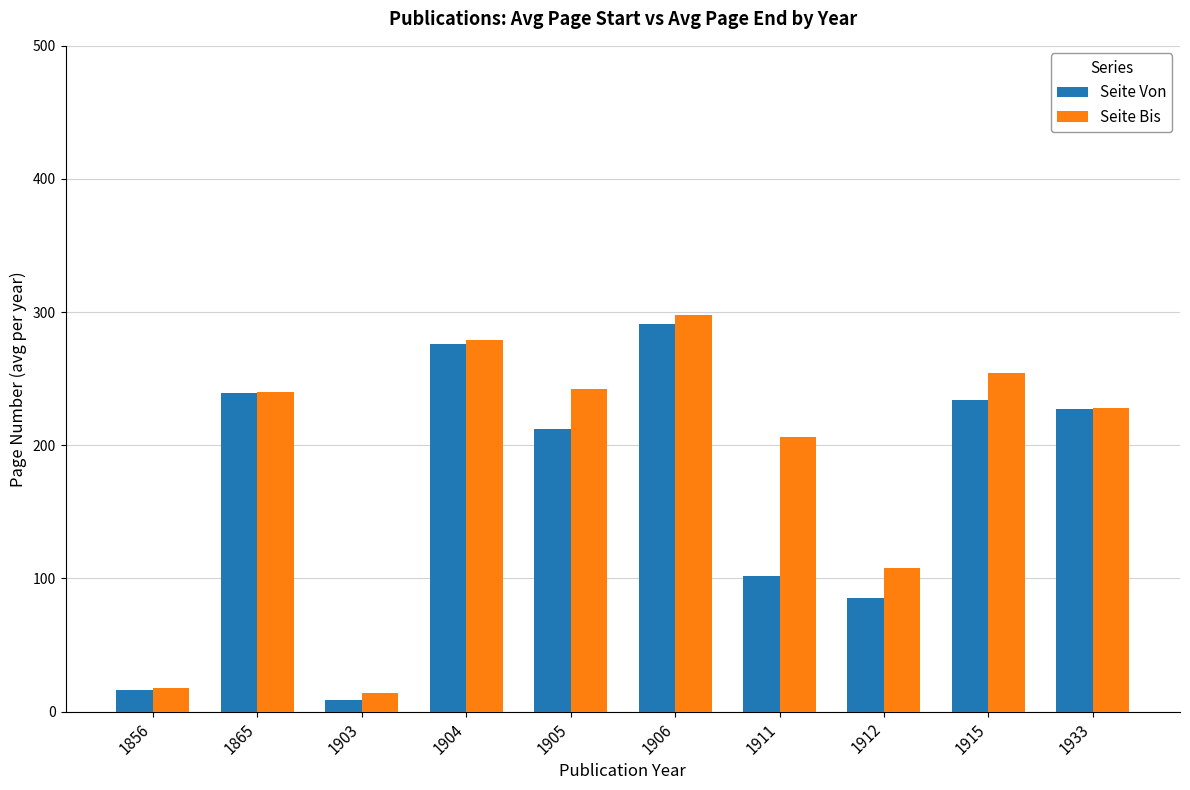

True or false: Seite Von has a value of 239 at 1865.

True